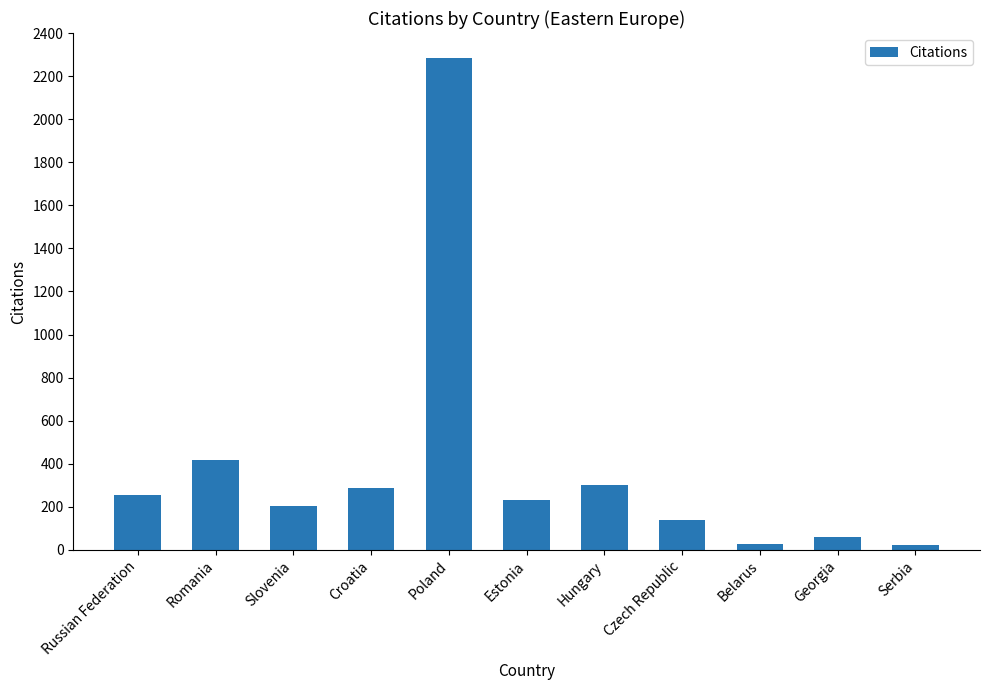

What value does the data have at Poland, to the nearest 10?

2280